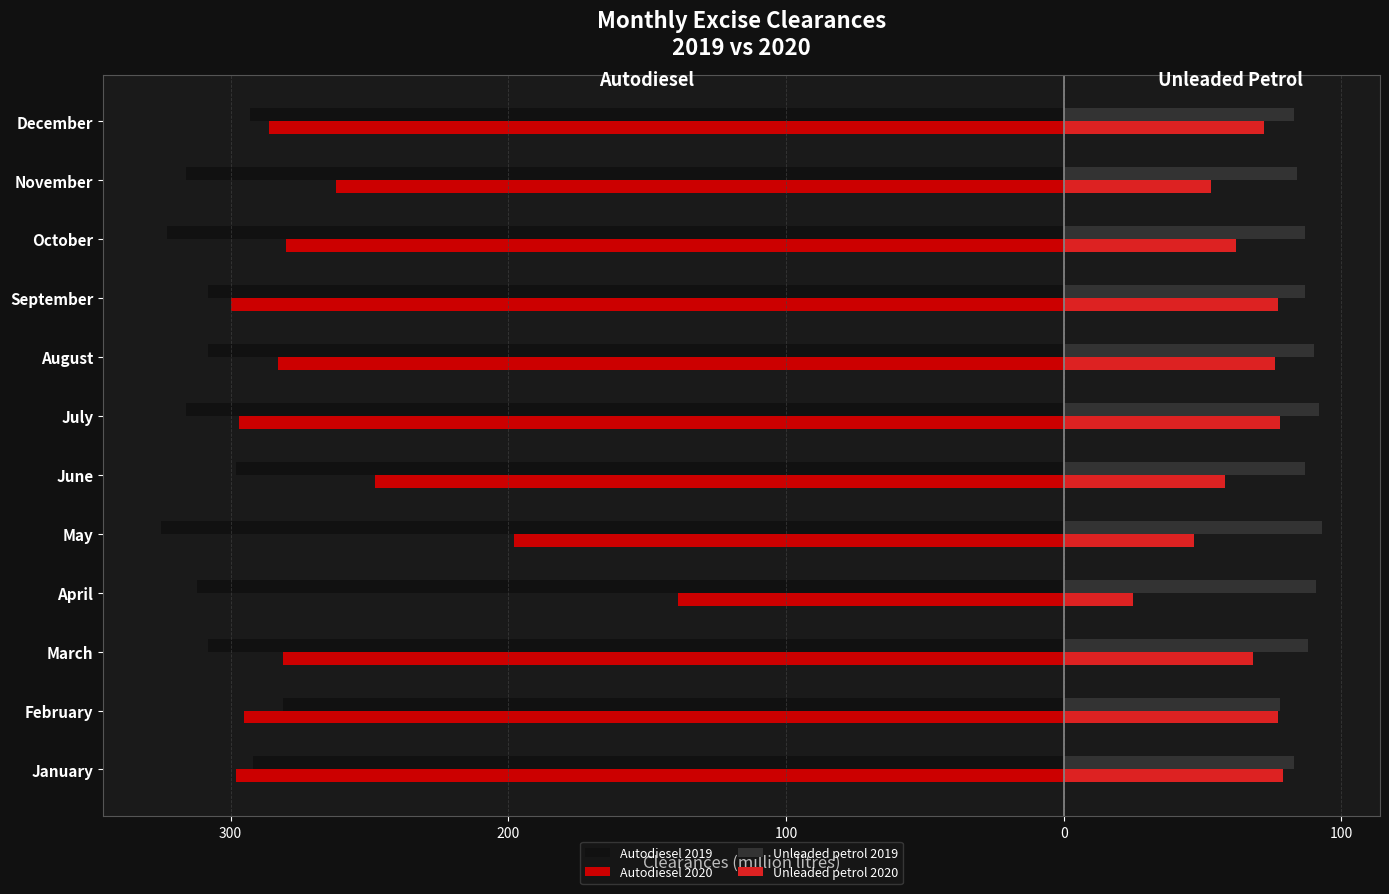

What is the average value of the Unleaded petrol 2019 series?

87